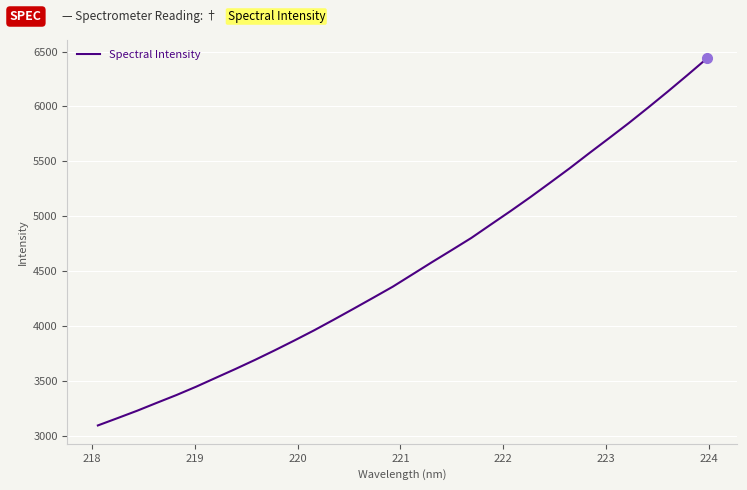

What is the minimum value shown in the chart?

3094.4